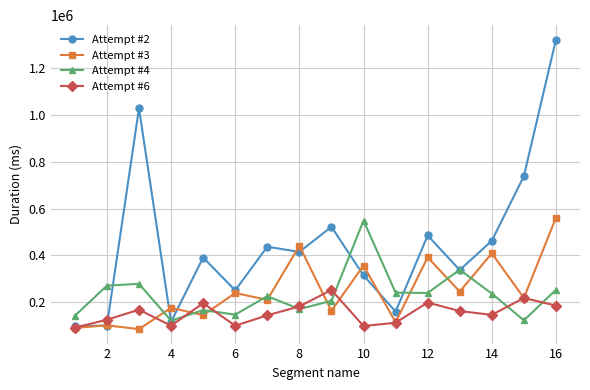

True or false: Attempt #4 has more than 1 points higher than both neighbors.

True